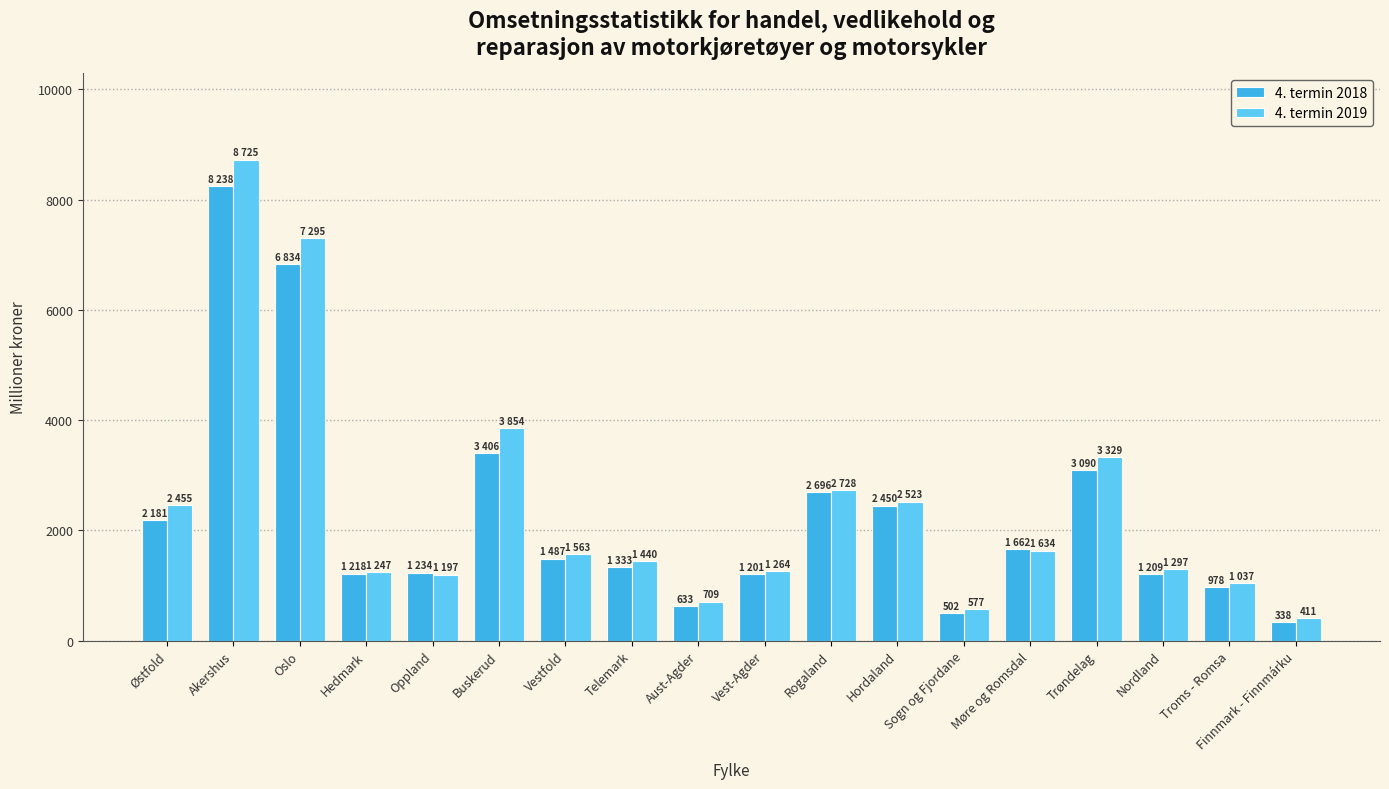

Is the value of 4. termin 2019 at Trøndelag greater than the value of 4. termin 2018 at Oslo?

No